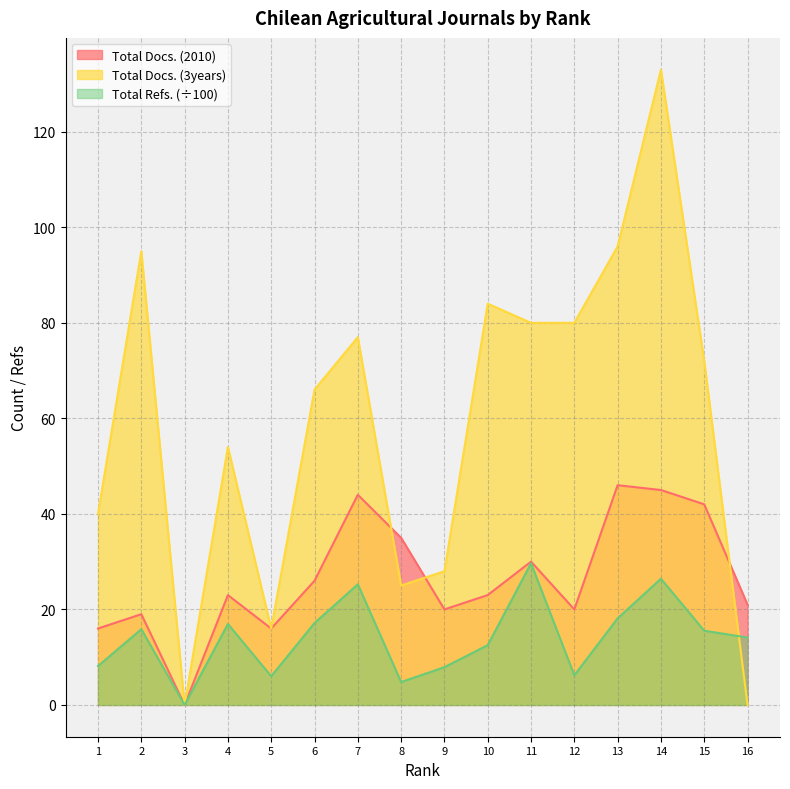

Reading left to right, what are all the values shown in this chart?

Total Docs. (2010): 1=16.0	2=19.0	3=0.0	4=23.0	5=16.0	6=26.0	7=44.0	8=35.0	9=20.0	10=23.0	11=30.0	12=20.0	13=46.0	14=45.0	15=42.0	16=21.0
Total Docs. (3years): 1=40.0	2=95.0	3=0.0	4=54.0	5=16.0	6=66.0	7=77.0	8=25.0	9=28.0	10=84.0	11=80.0	12=80.0	13=96.0	14=133.0	15=72.0	16=0.0
Total Refs.: 1=8.2	2=15.9	3=0.0	4=16.9	5=6.0	6=17.1	7=25.3	8=4.8	9=7.9	10=12.5	11=29.7	12=6.2	13=18.1	14=26.4	15=15.5	16=14.1